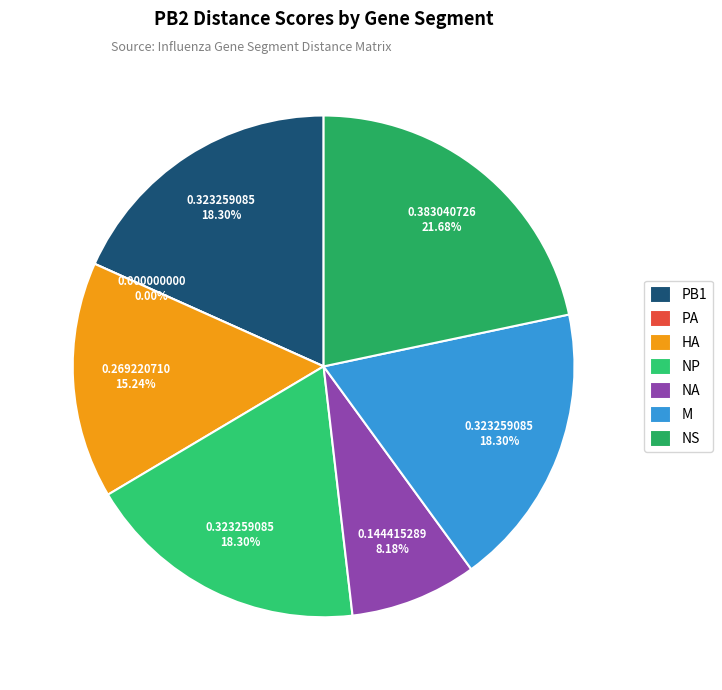

To the nearest percent, what percentage of the pie is M?

18%